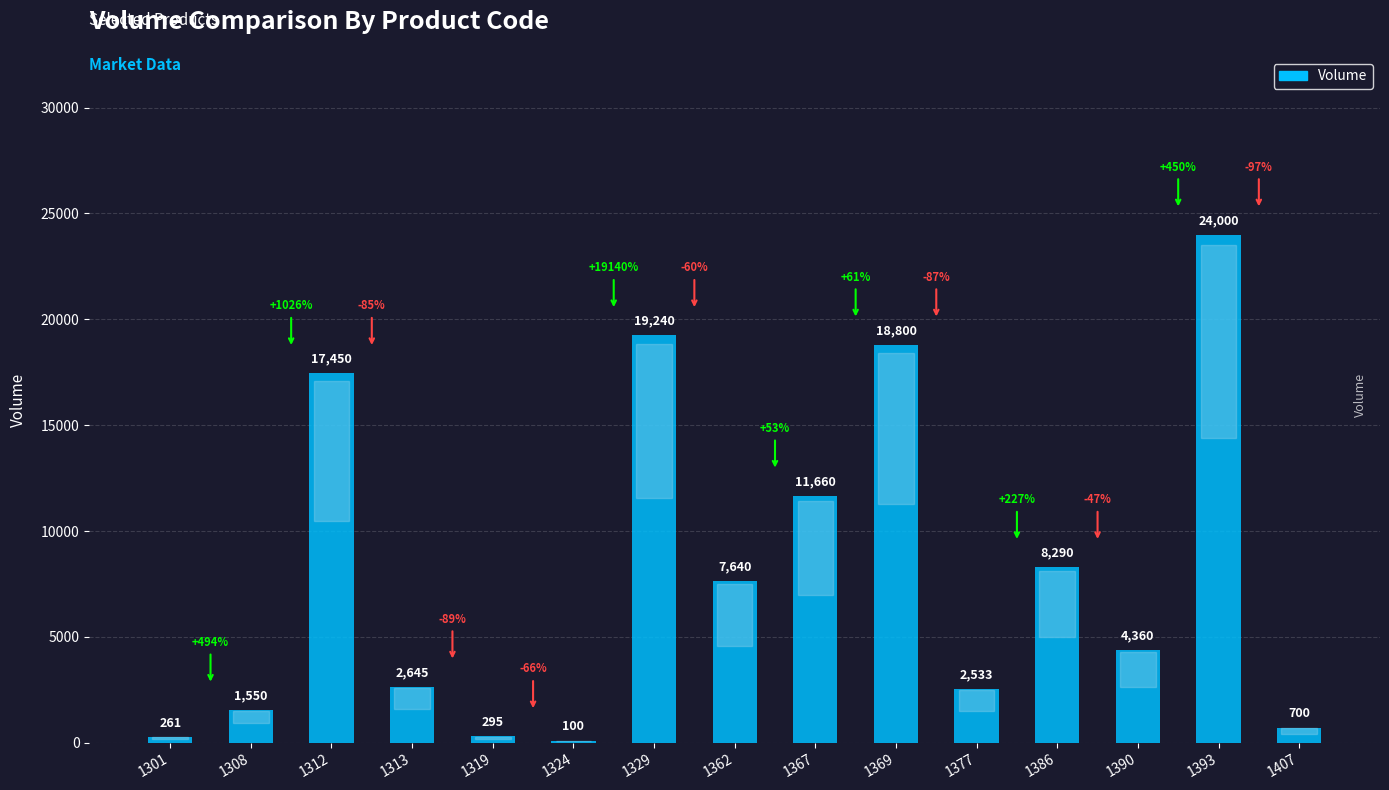

Where is the data nearest to the value 12050?

1367